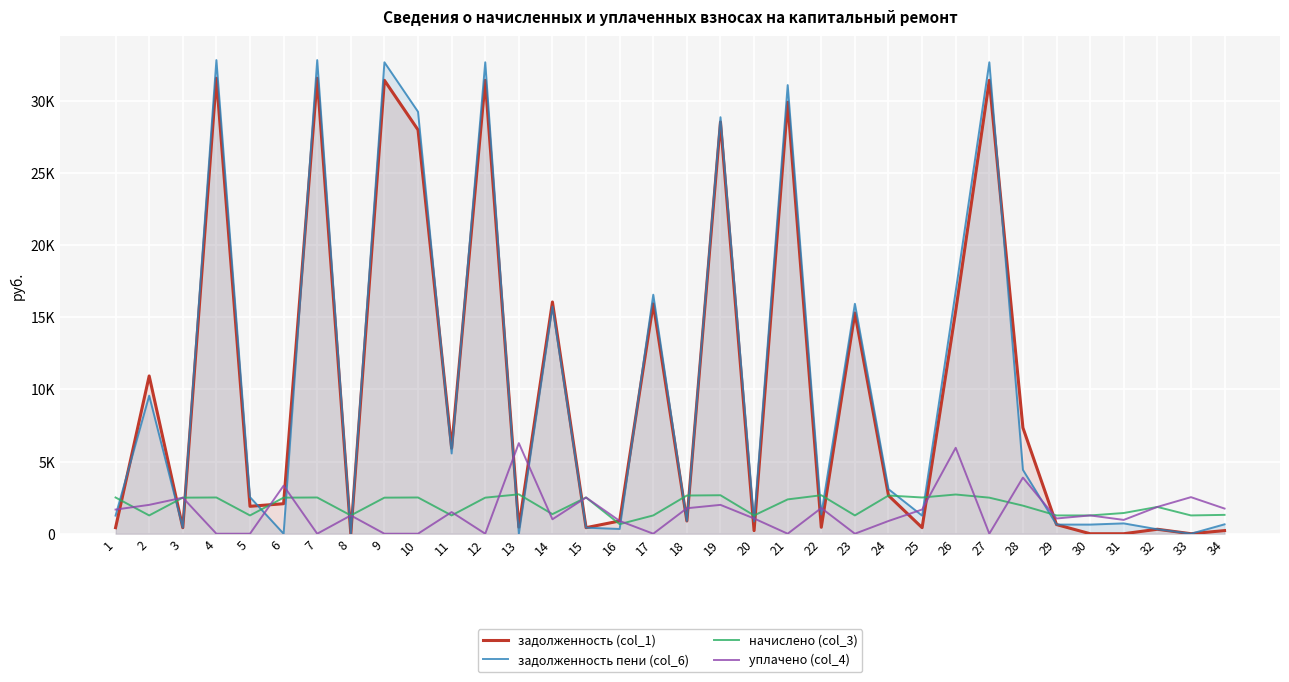

What is the difference between the second highest and minimum values in the уплачено (col_4) series?

5957.0